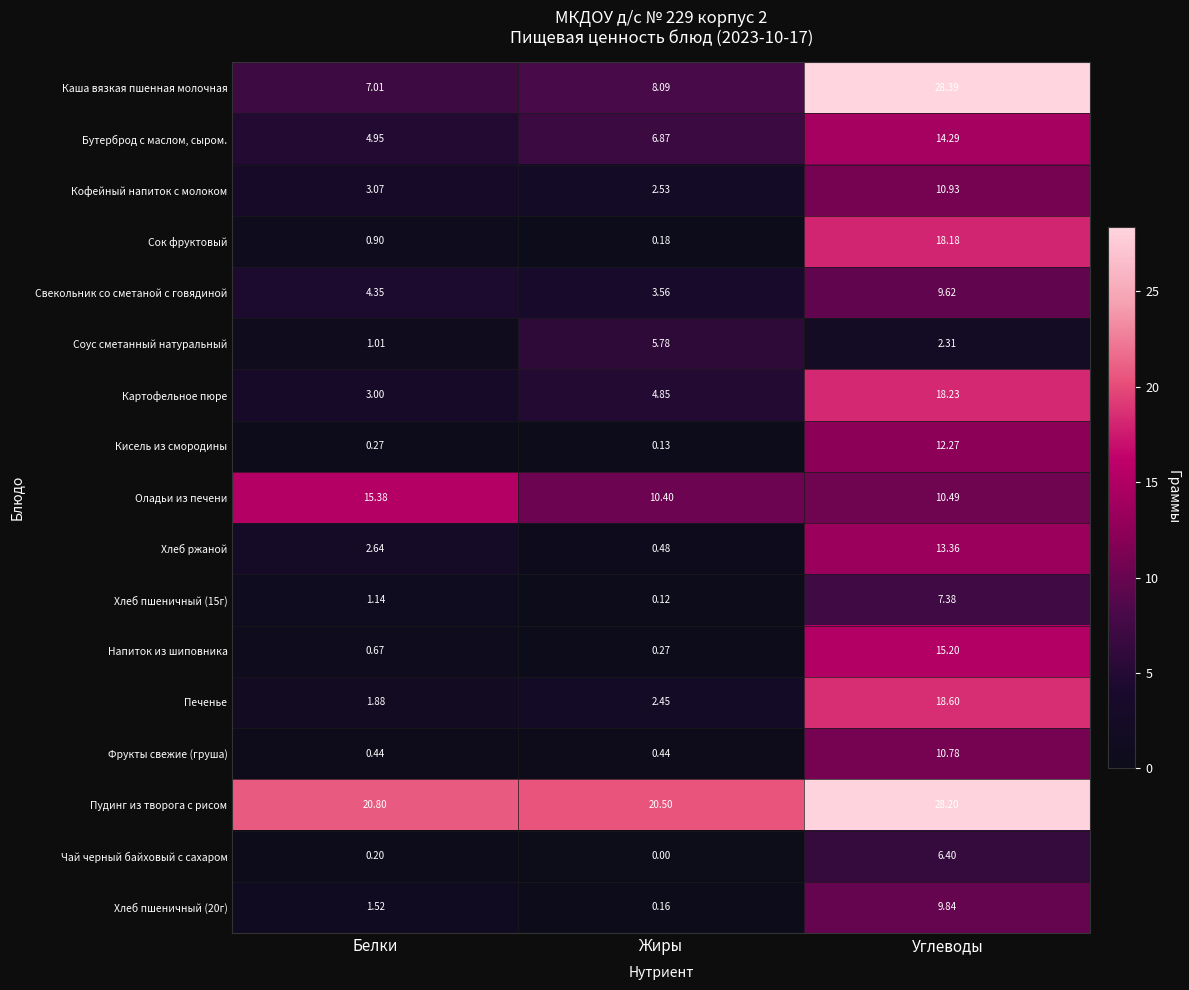

Which label corresponds to the largest value in the chart?

Углеводы